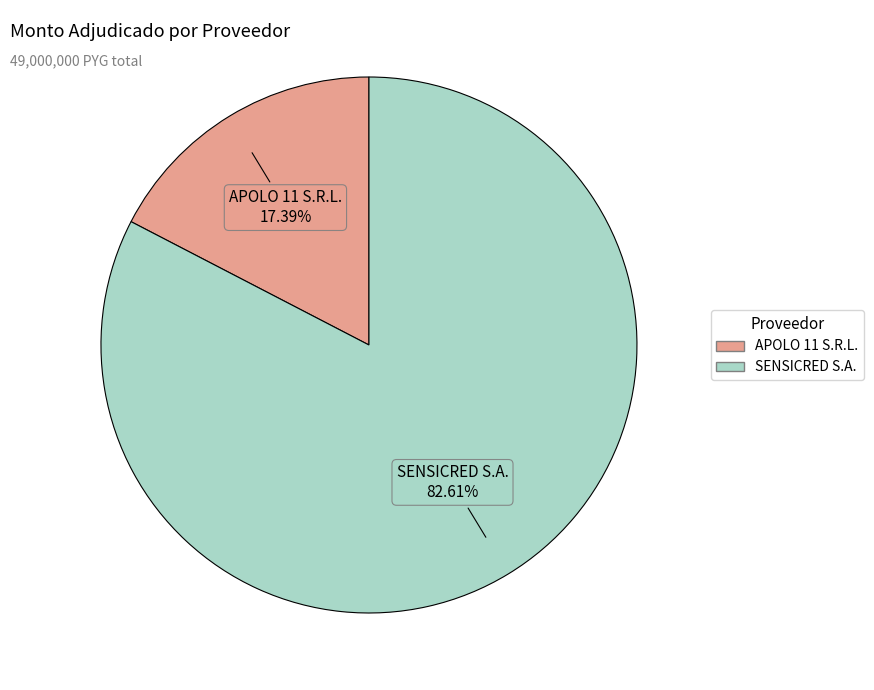

Does APOLO 11 S.R.L. represent more than half of the total?

No